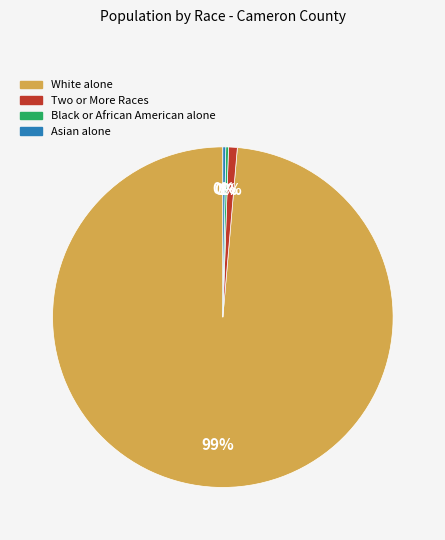

To the nearest percent, what is the average slice percentage?

25%